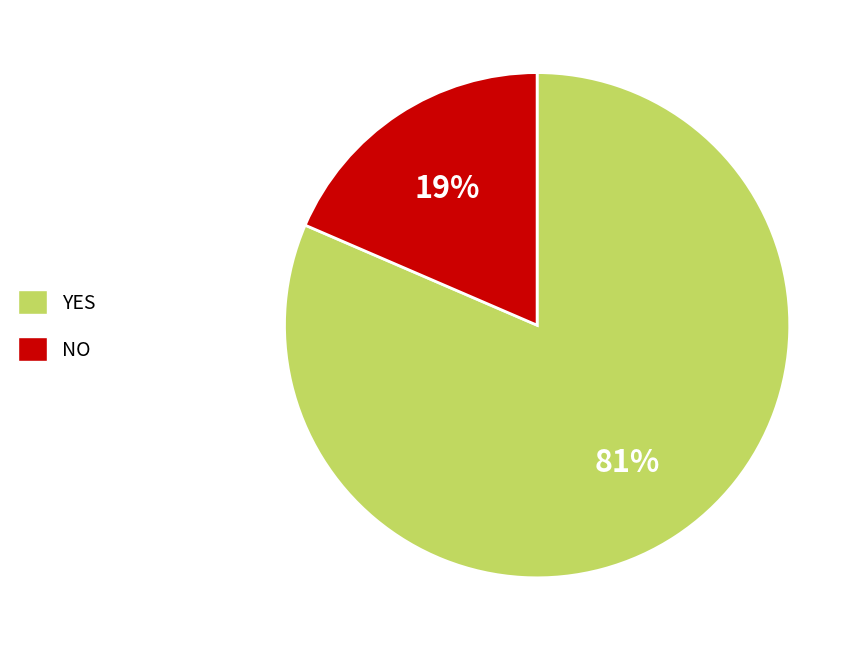

Combined, do NO and YES account for over 50%?

Yes